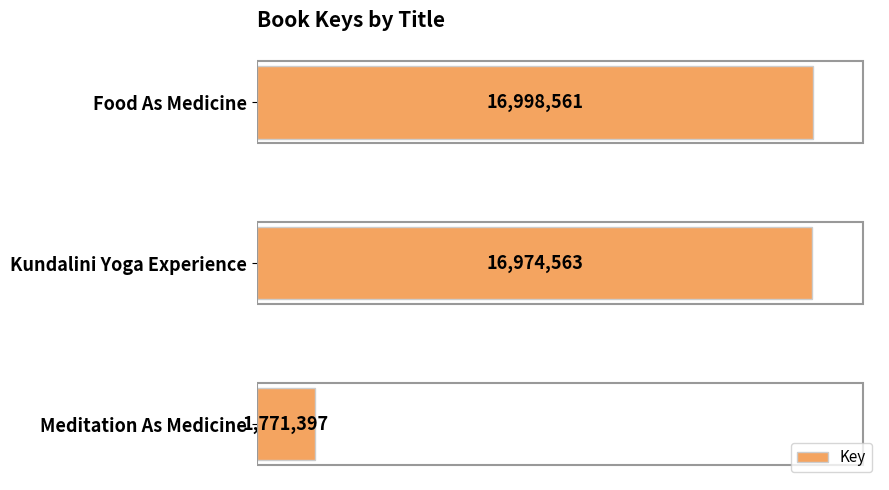

What is the difference between the maximum and minimum values?

15227164